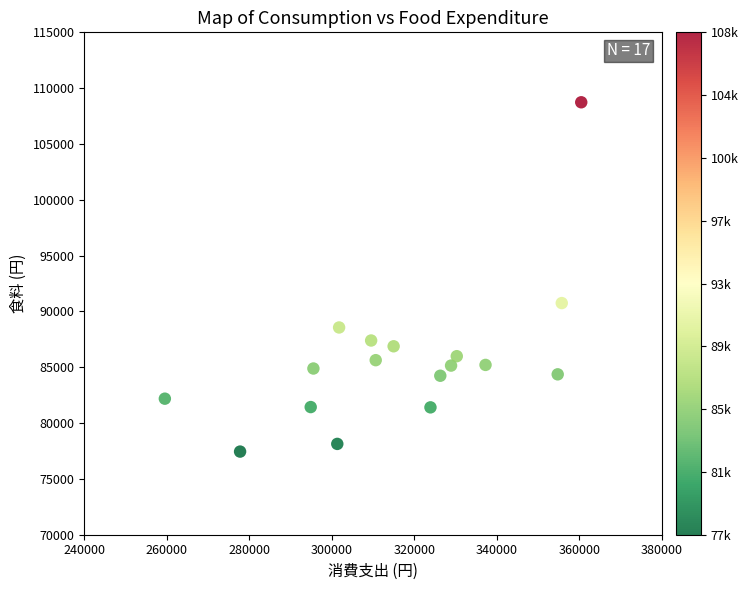

What is the range of X values (max minus min)?

100952